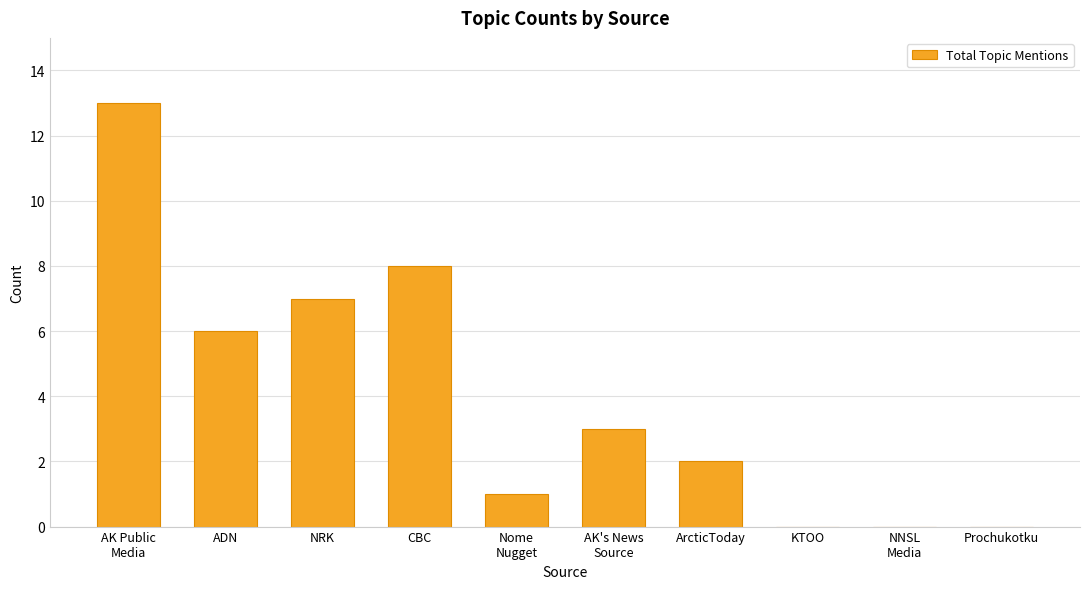

The chart shows a value of 0 at Prochukotku. True or false?

True